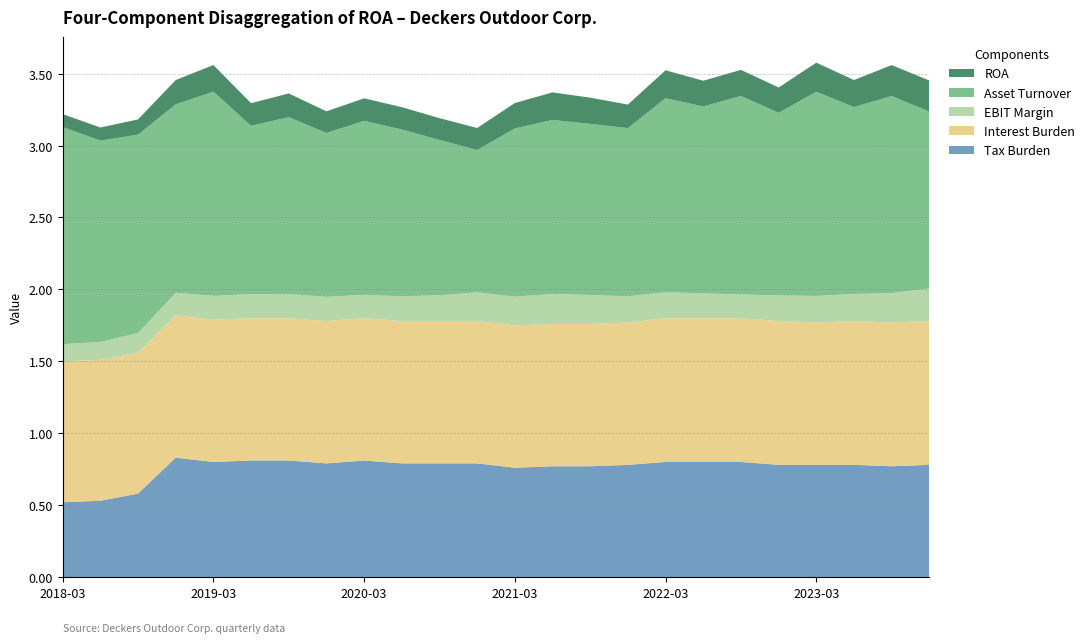

Reading left to right, extract all data points from this chart.

Tax Burden: 0.5	0.5	0.6	0.8	0.8	0.8	0.8	0.8	0.8	0.8	0.8	0.8	0.8	0.8	0.8	0.8	0.8	0.8	0.8	0.8	0.8	0.8	0.8	0.8
Interest Burden: 1.0	1.0	1.0	1.0	1.0	1.0	1.0	1.0	1.0	1.0	1.0	1.0	1.0	1.0	1.0	1.0	1.0	1.0	1.0	1.0	1.0	1.0	1.0	1.0
EBIT Margin: 0.1	0.1	0.1	0.2	0.2	0.2	0.2	0.2	0.2	0.2	0.2	0.2	0.2	0.2	0.2	0.2	0.2	0.2	0.2	0.2	0.2	0.2	0.2	0.2
Asset Turnover: 1.5	1.4	1.4	1.3	1.4	1.2	1.2	1.1	1.2	1.2	1.1	1.0	1.2	1.2	1.2	1.2	1.4	1.3	1.4	1.3	1.4	1.3	1.4	1.2
ROA: 0.1	0.1	0.1	0.2	0.2	0.2	0.2	0.2	0.2	0.2	0.2	0.2	0.2	0.2	0.2	0.2	0.2	0.2	0.2	0.2	0.2	0.2	0.2	0.2